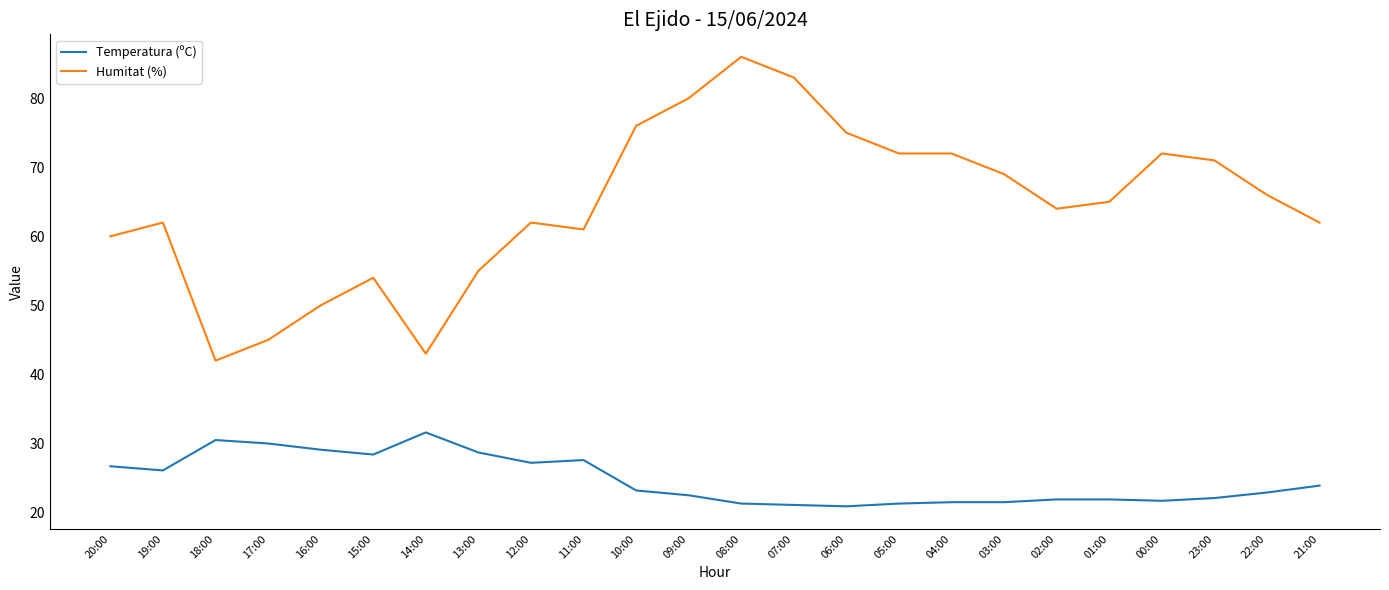

What position from the left is 06:00?

15